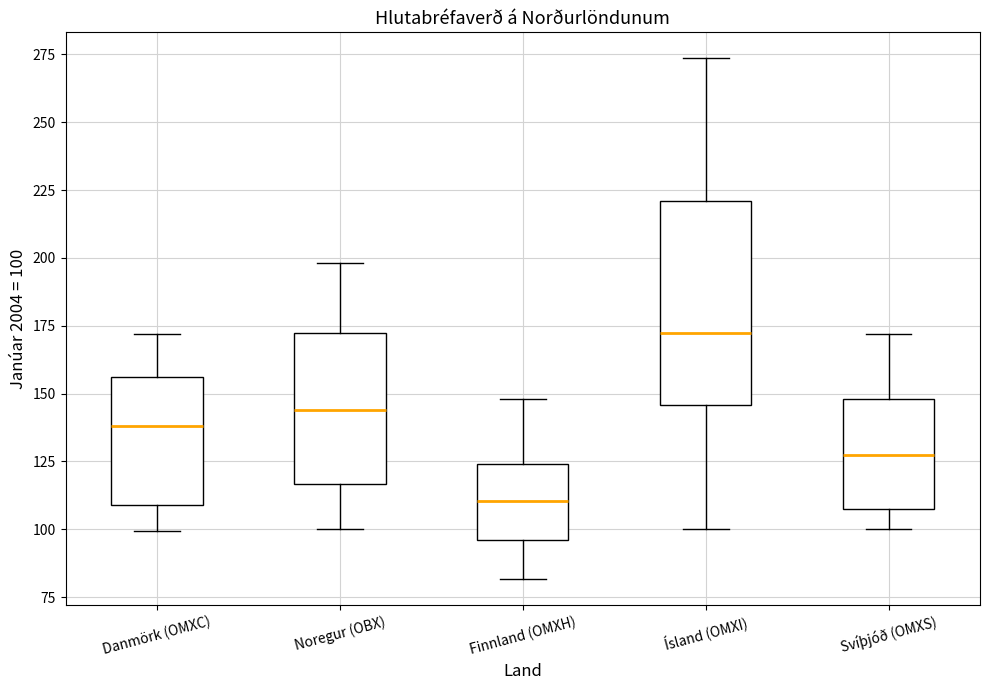

Which box has the lowest median line?

Finnland (OMXH)